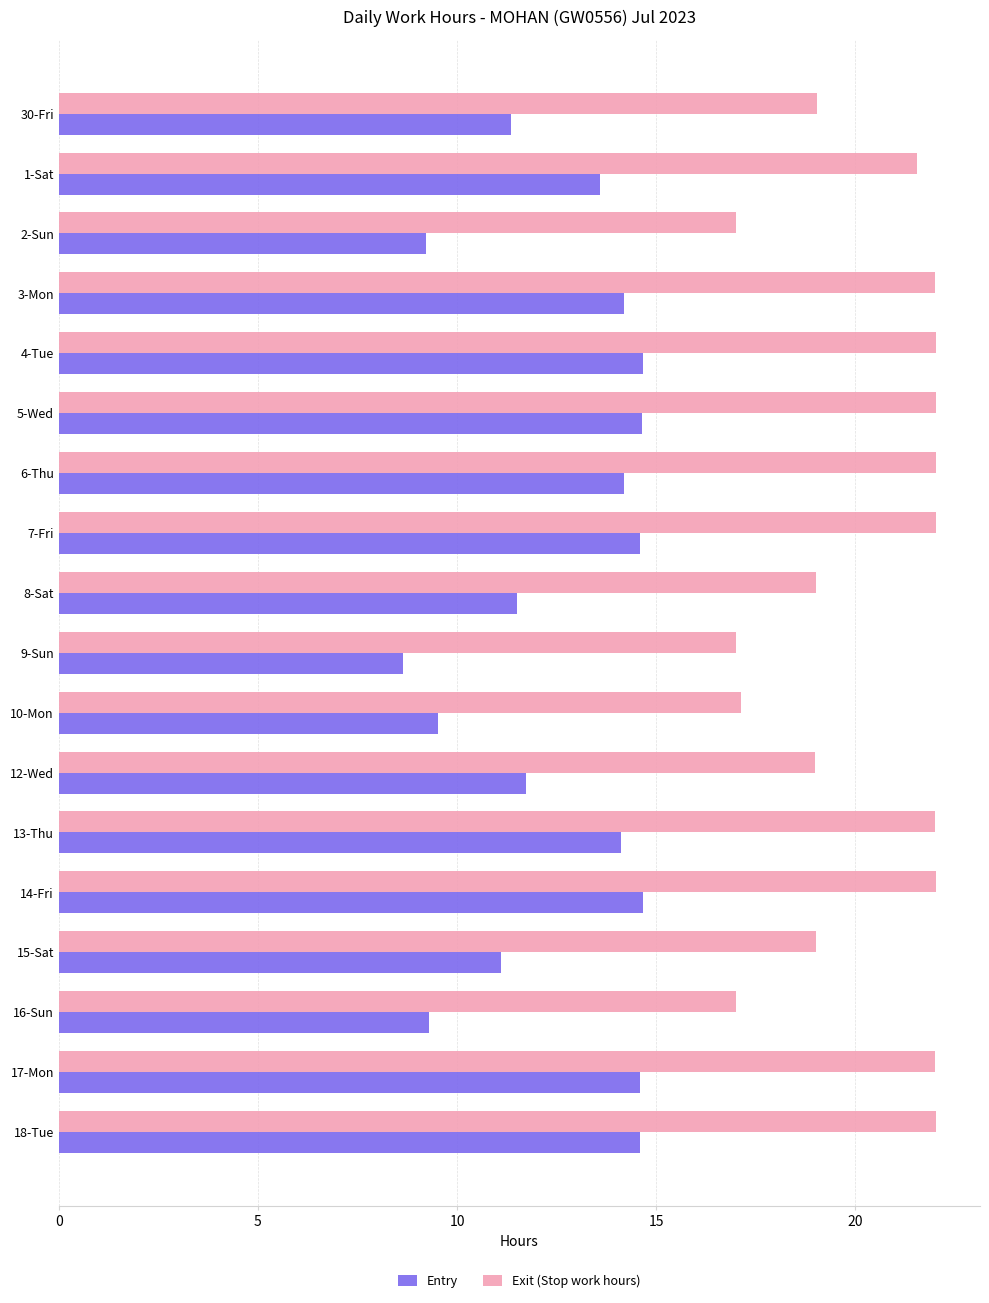

Which series has the largest range (max minus min)?

Entry